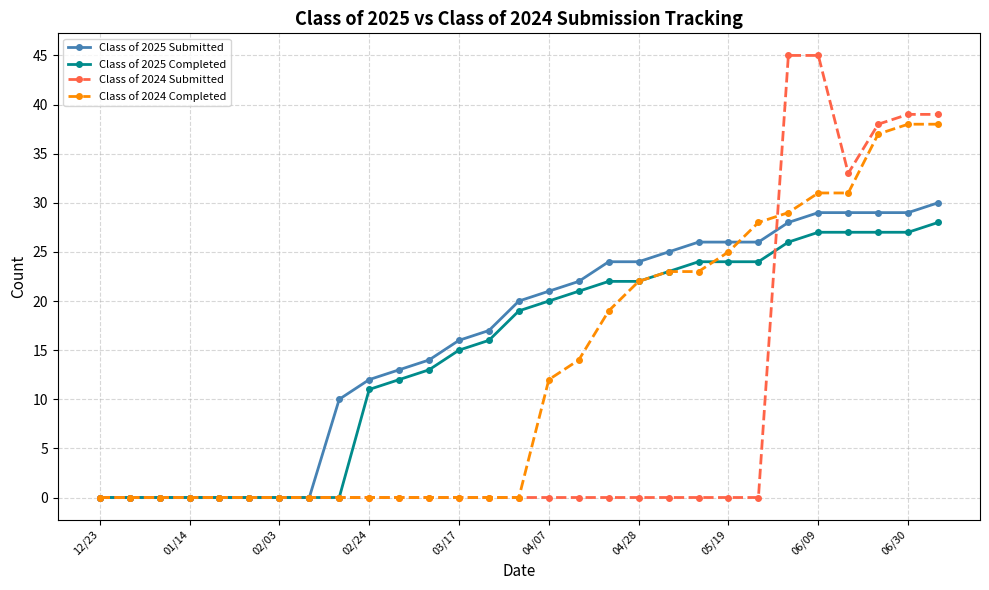

Rank the series by their maximum value, from lowest to highest.

Class of 2025 Completed, Class of 2025 Submitted, Class of 2024 Completed, Class of 2024 Submitted